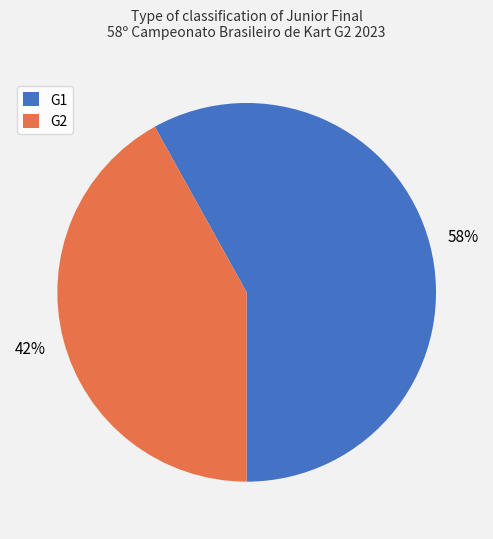

To the nearest percent, what is the combined percentage of G1 and G2?

100%